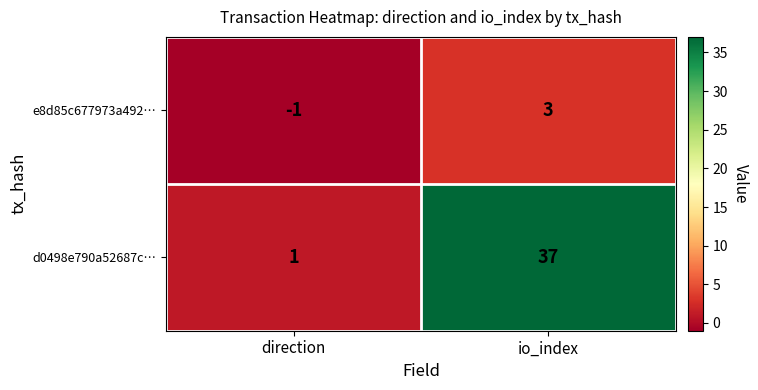

What is the sum of the d0498e790a52687c… values at direction and io_index?

38